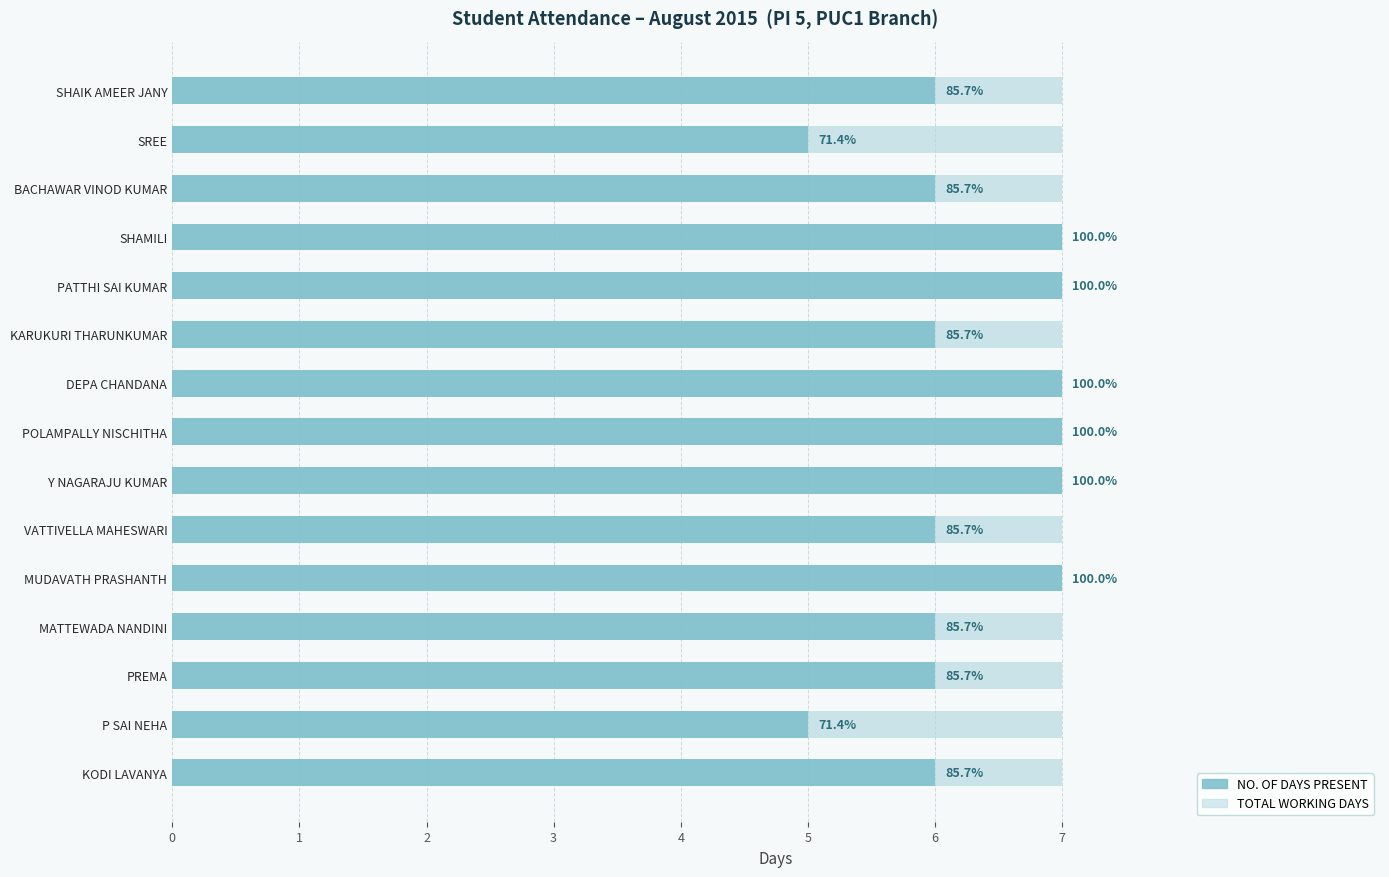

What is the minimum value for NO. OF DAYS PRESENT?

5.0